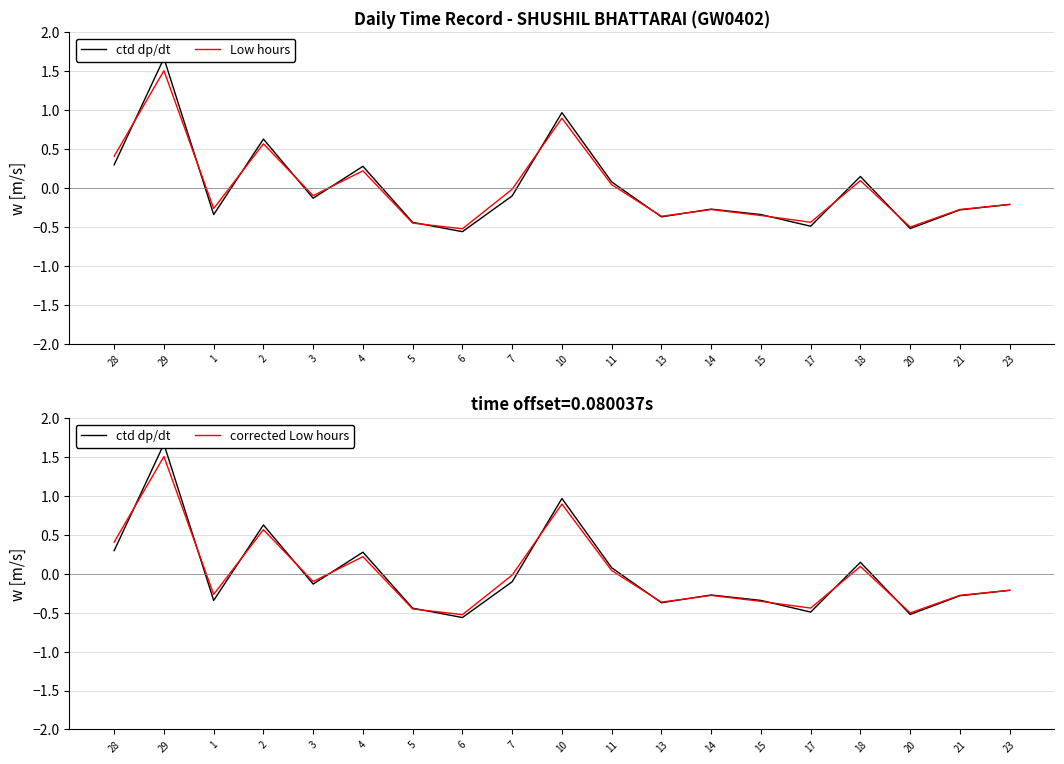

What is the greatest value displayed?

1.7